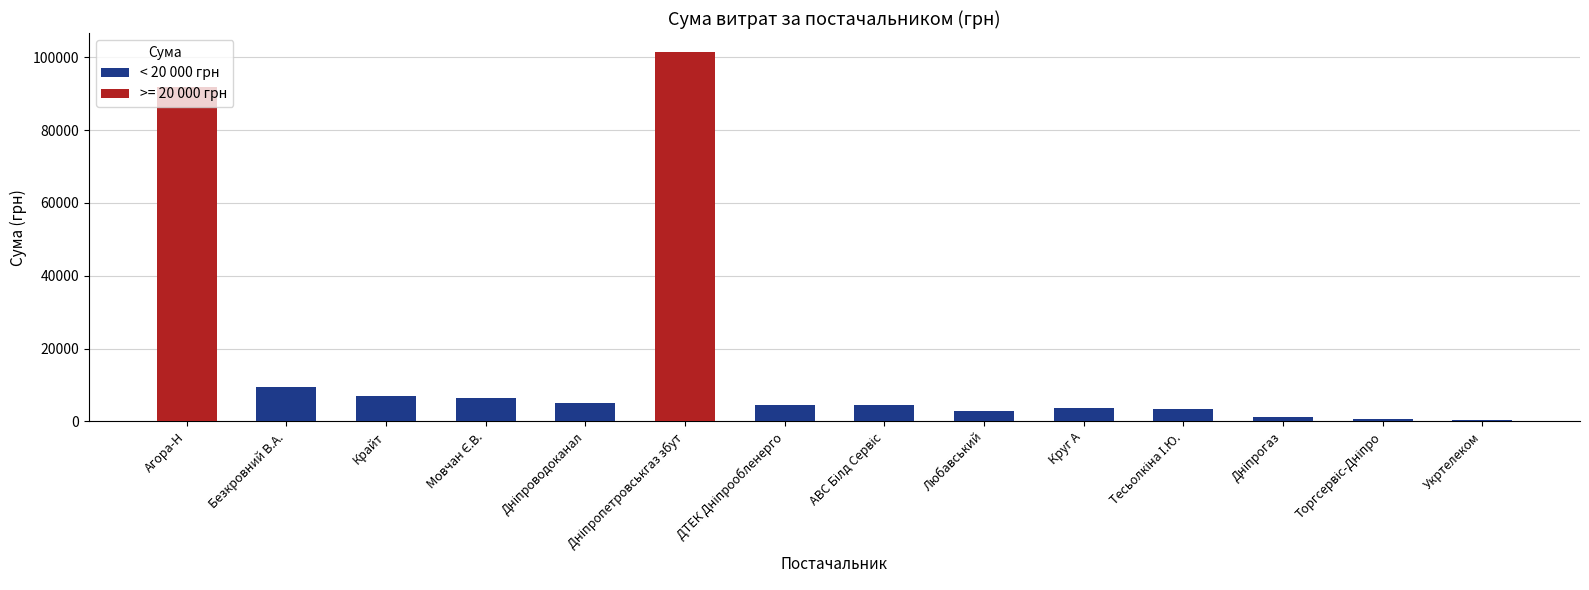

Is it true that the value at Любавський is 2706.1?

True